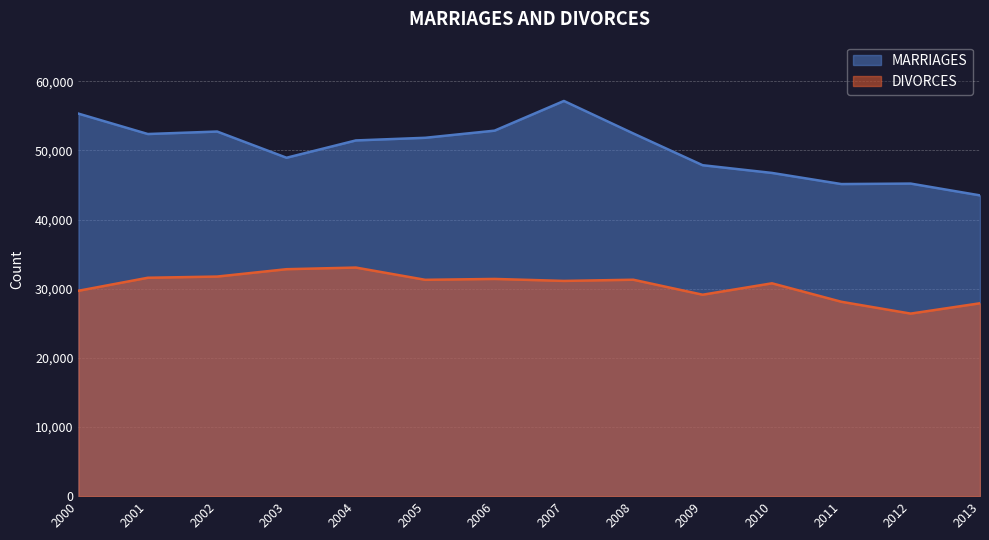

Is it true that DIVORCES equals 31586 at 2001?

True